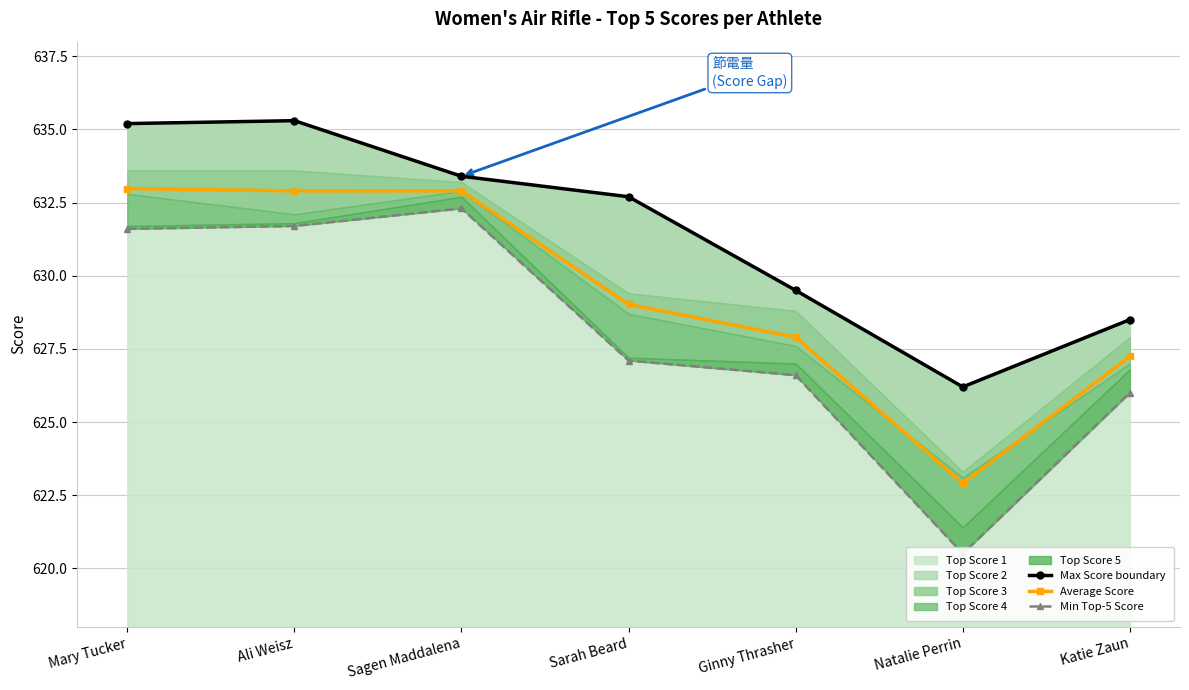

What is the difference between the Average Score values at Katie Zaun and Sarah Beard?

1.8